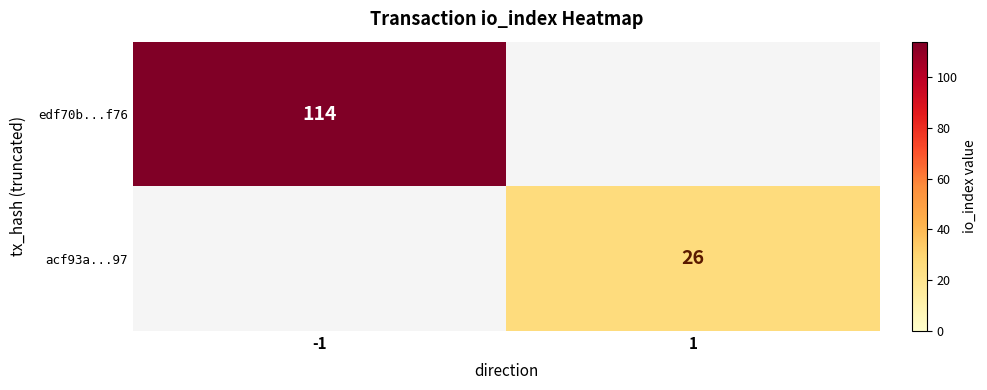

True or false: acf93a...97 has a value of 26 at 1.

True